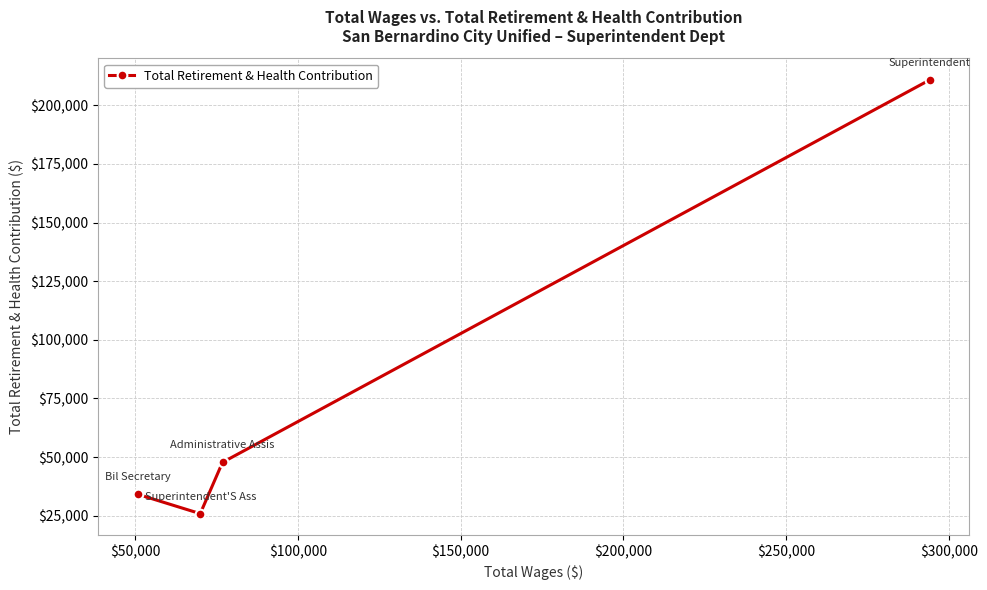

Reading left to right, transcribe all the data shown in this chart.

34153	25893	47759	210847